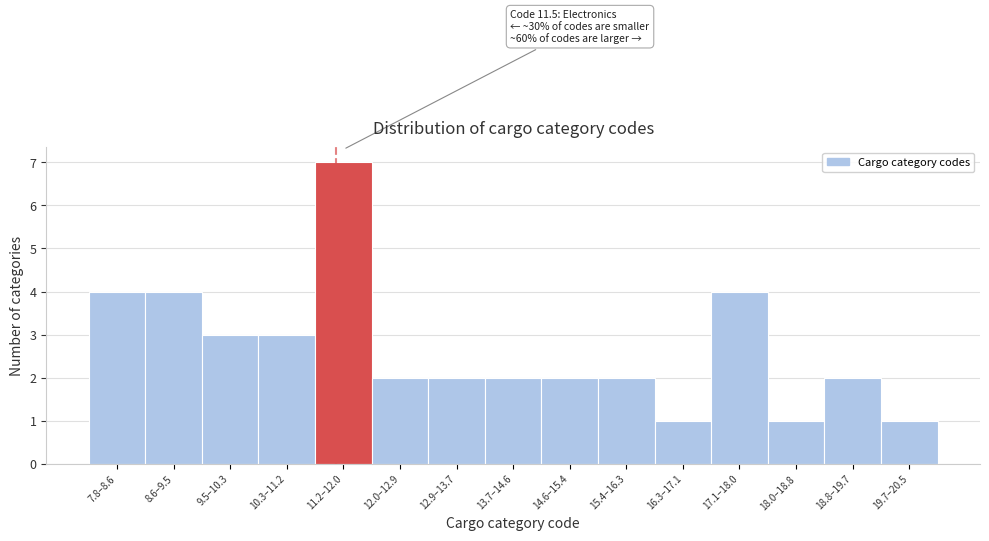

Reading left to right, transcribe all the data shown in this chart.

4	4	3	3	7	2	2	2	2	2	1	4	1	2	1